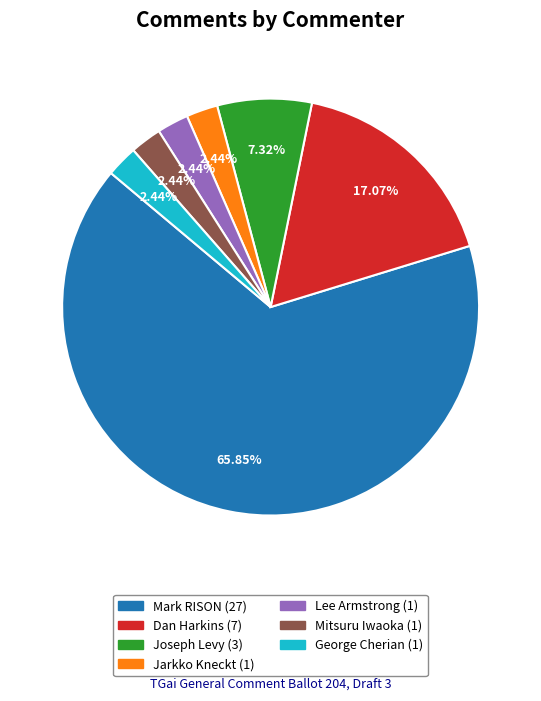

To the nearest percent, what is the average slice percentage?

14%